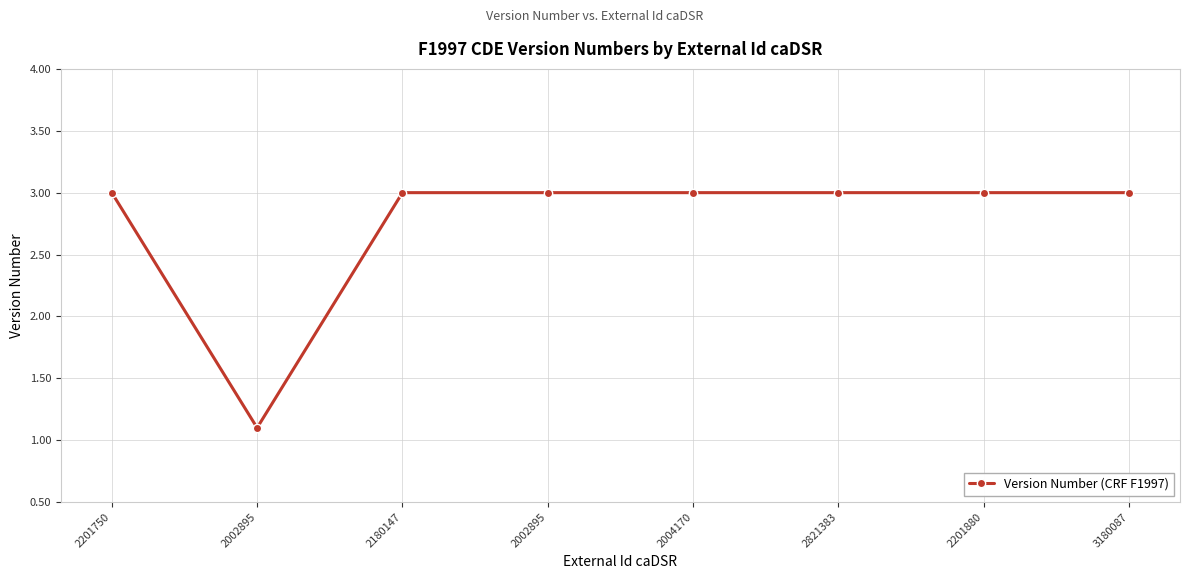

The chart shows a value of 3.0 at 2004170. True or false?

True